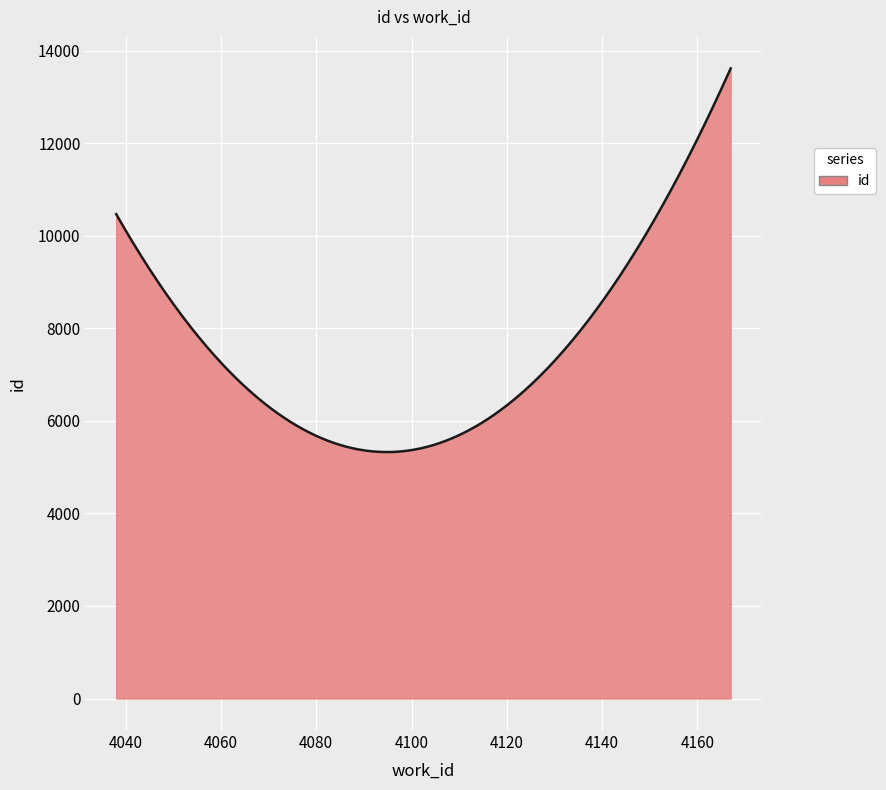

What is the greatest value displayed?

13620.5